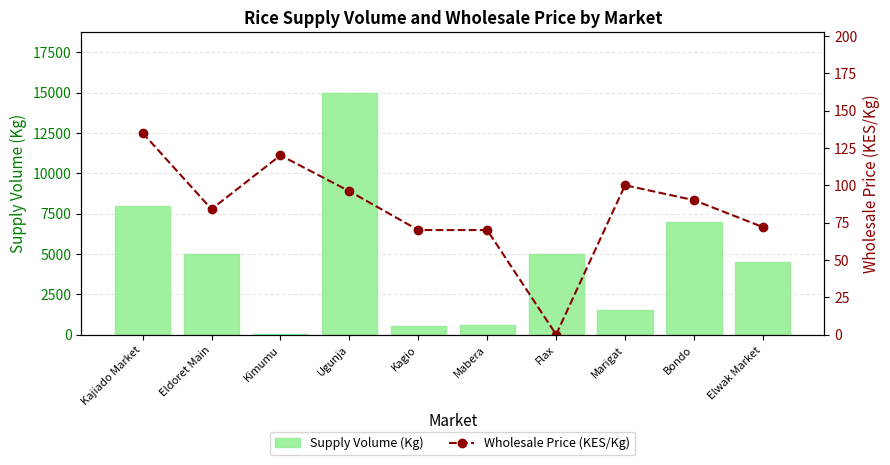

Is it true that Supply Volume (Kg) equals 6552.8 at Elwak Market?

False